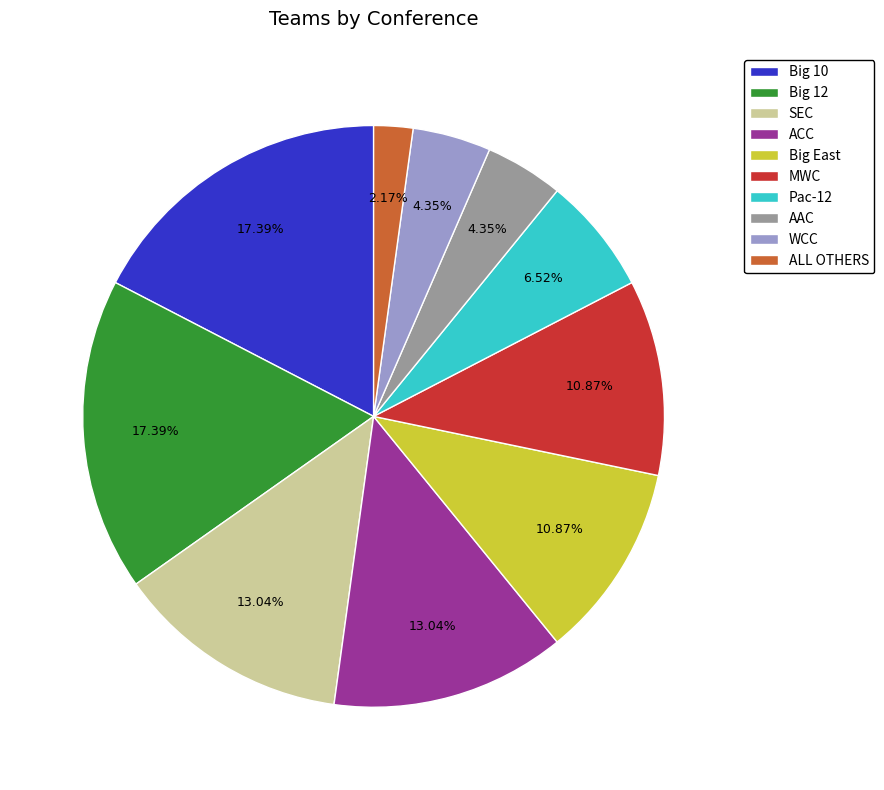

How many segments does this pie chart have?

10